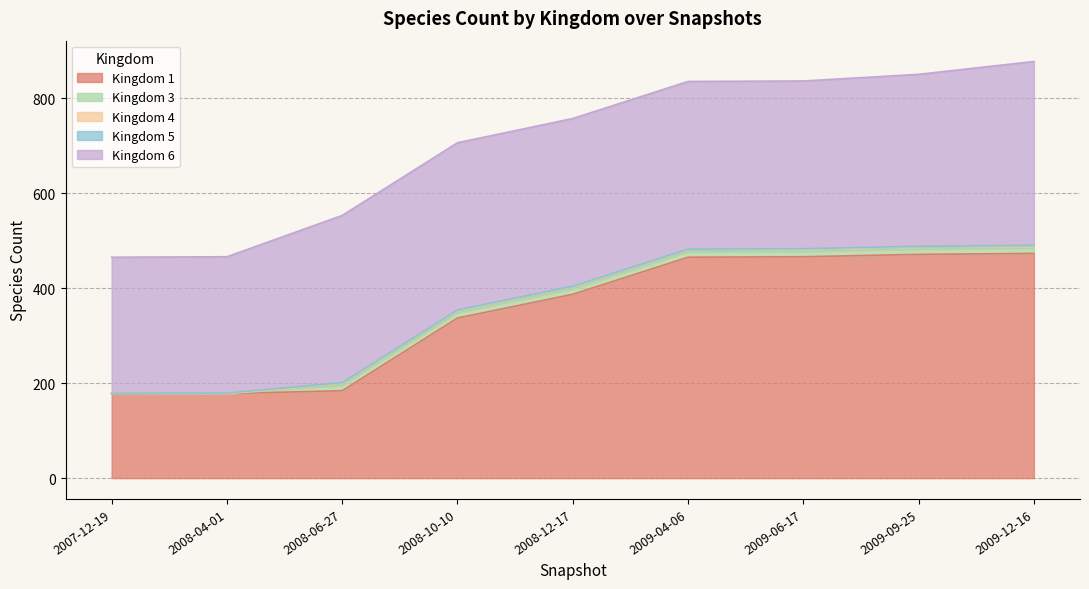

True or false: 6 has a value of 387 at 2009-12-16.

True